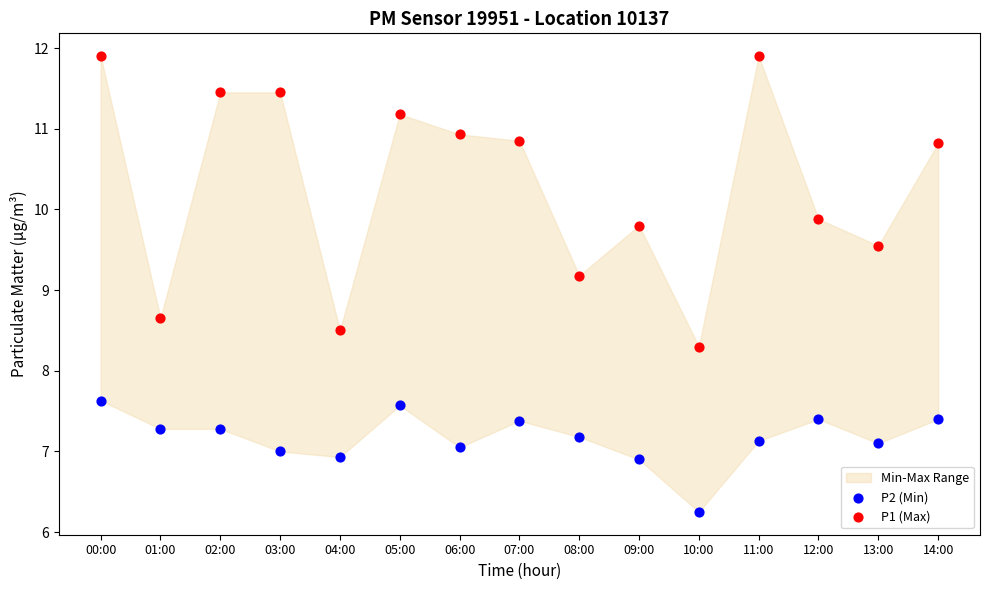

Which series reaches the maximum Y coordinate?

P1 (Max)